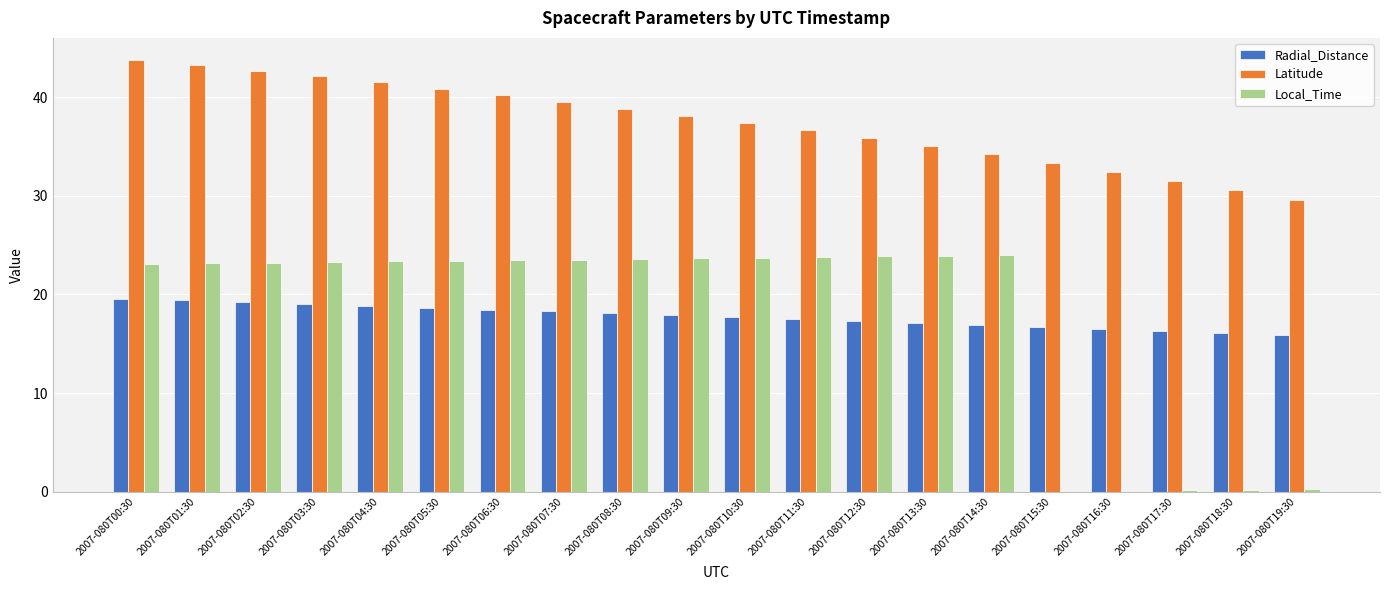

At which label does Radial_Distance first exceed 17?

2007-080T00:30